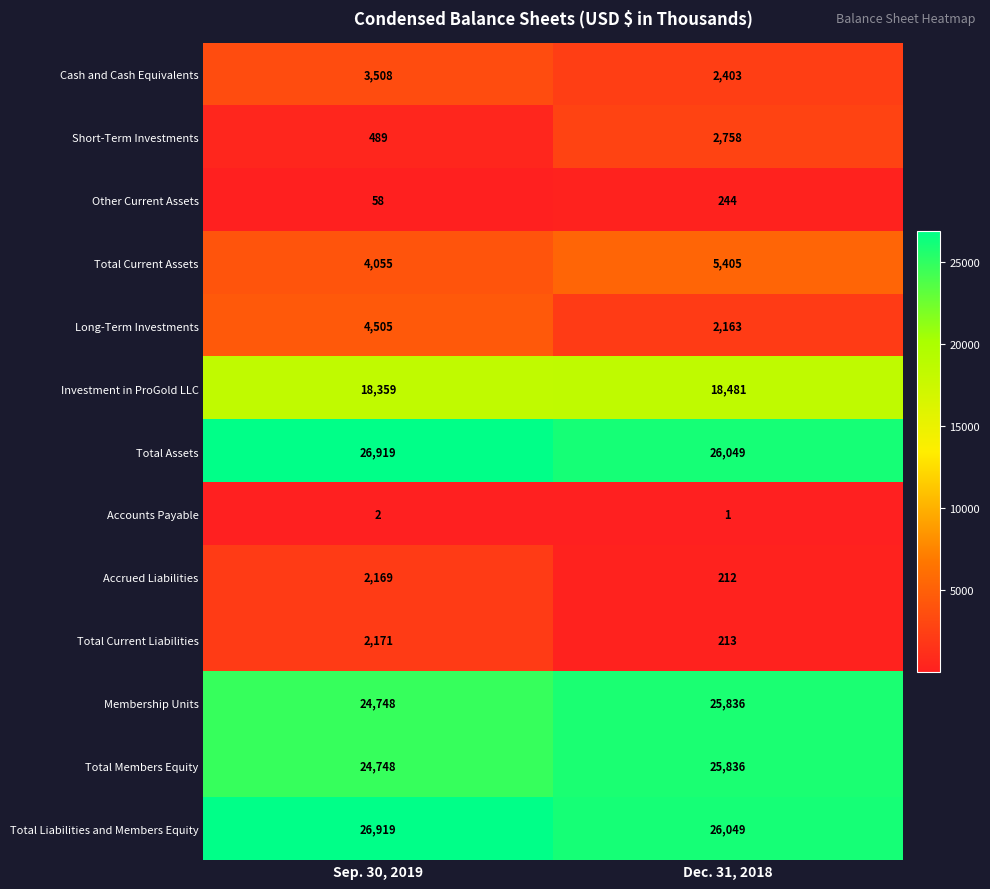

Count the number of categories in the chart.

2